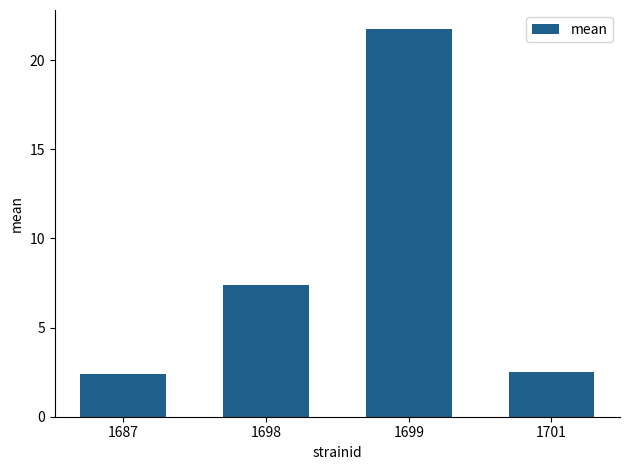

Reading right to left, list all the values displayed in this chart.

2.5	21.7	7.4	2.4